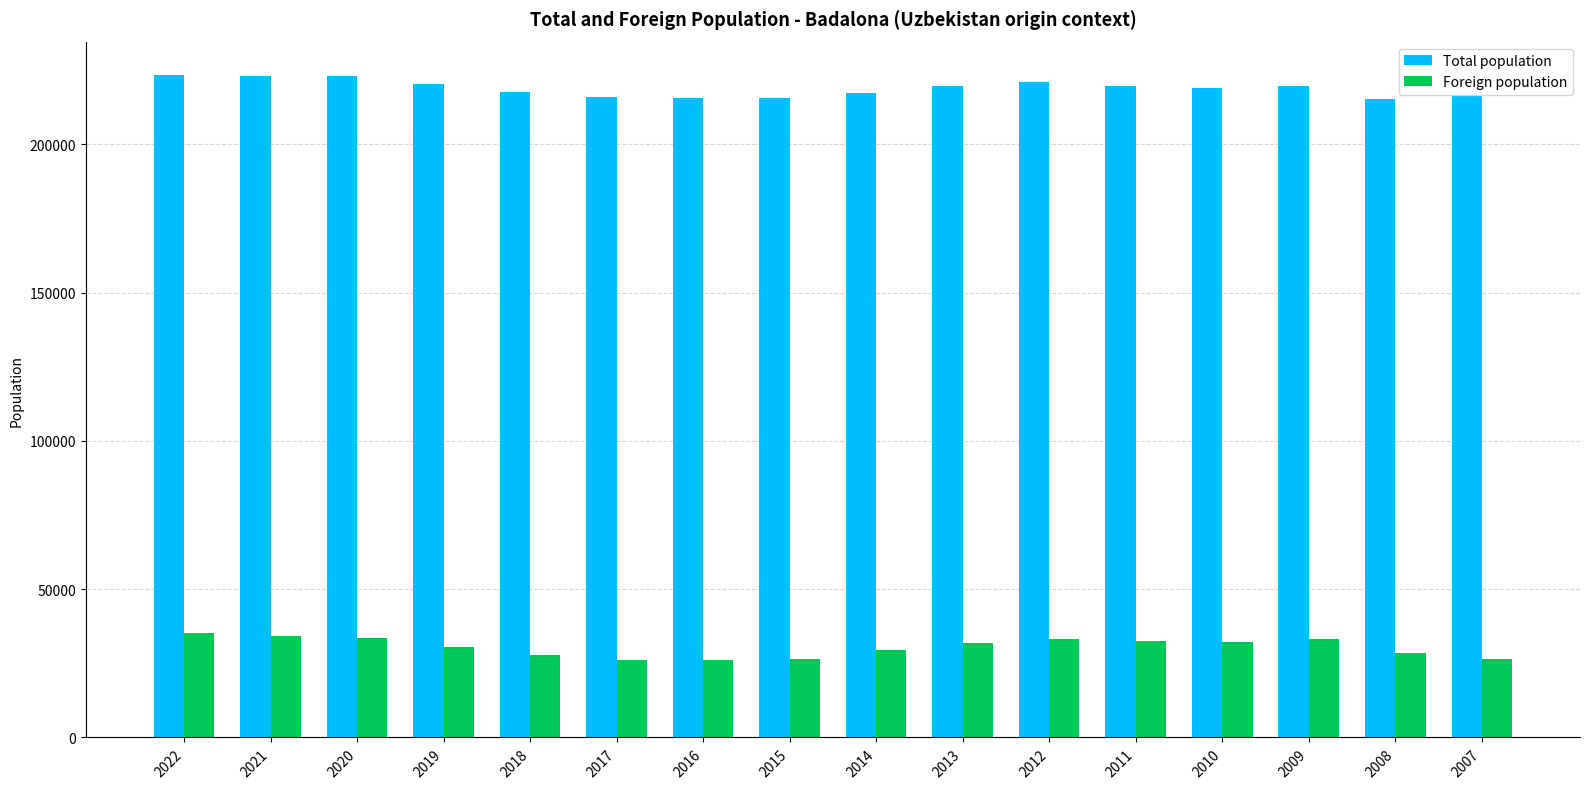

What is the minimum value for Total population?

215329